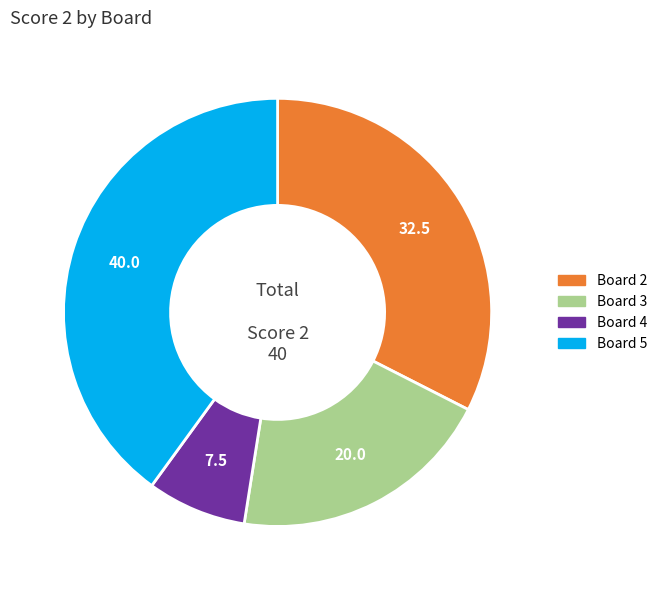

Does any single category account for the majority?

No